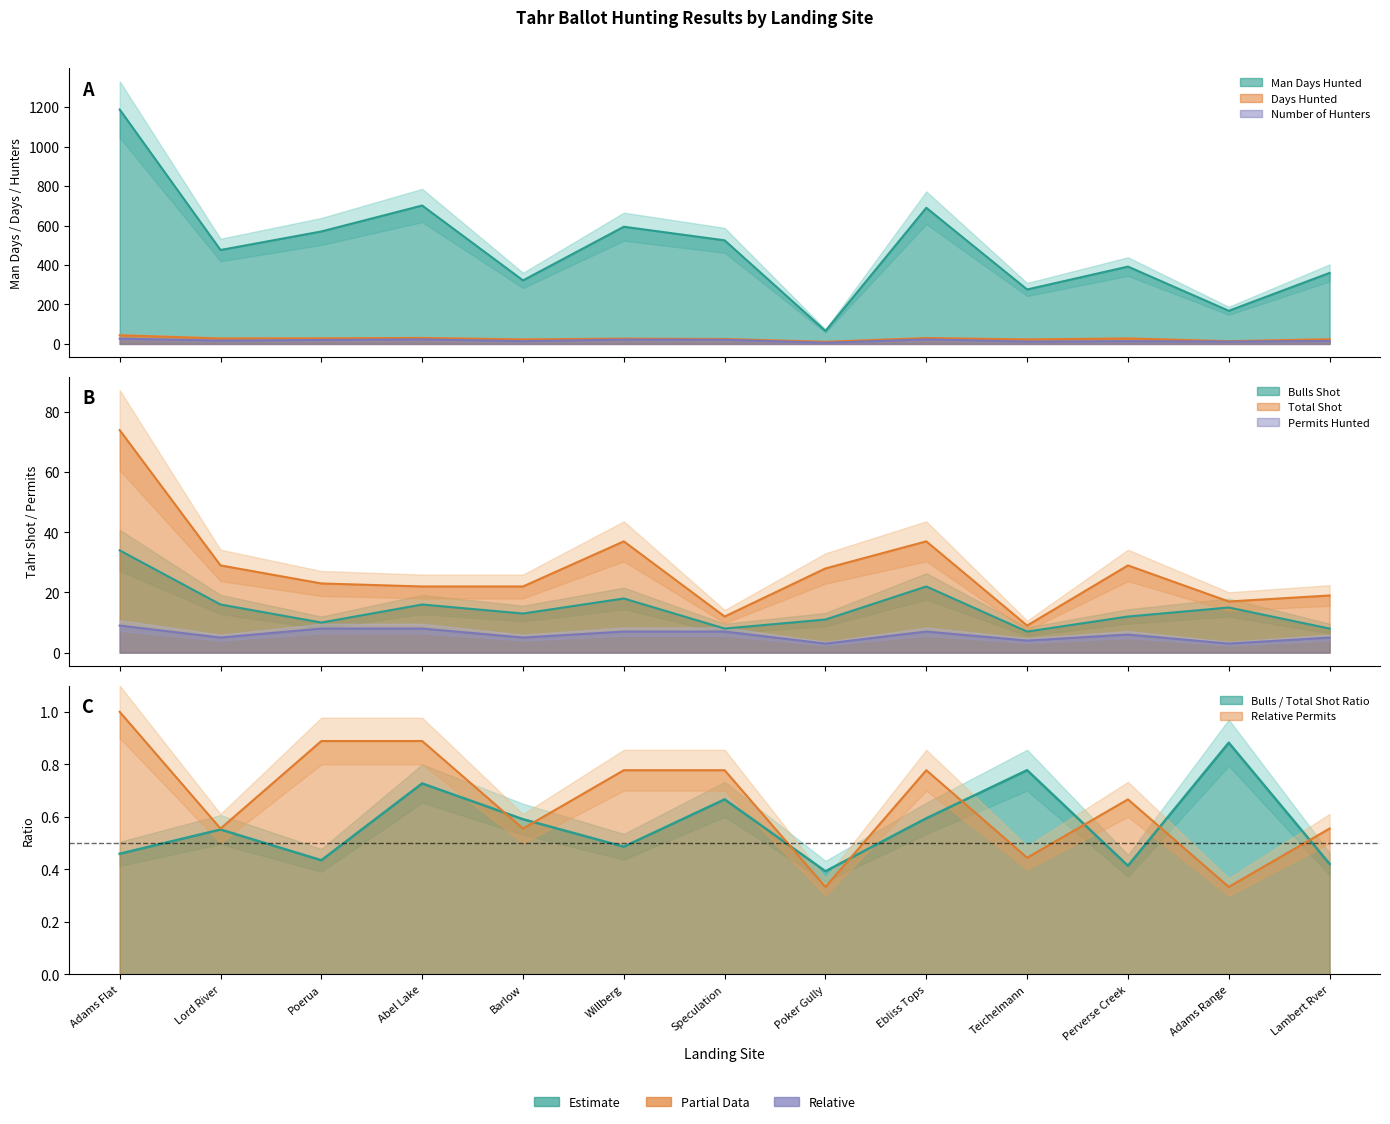

What is the minimum value for Number of Hunters?

6.0